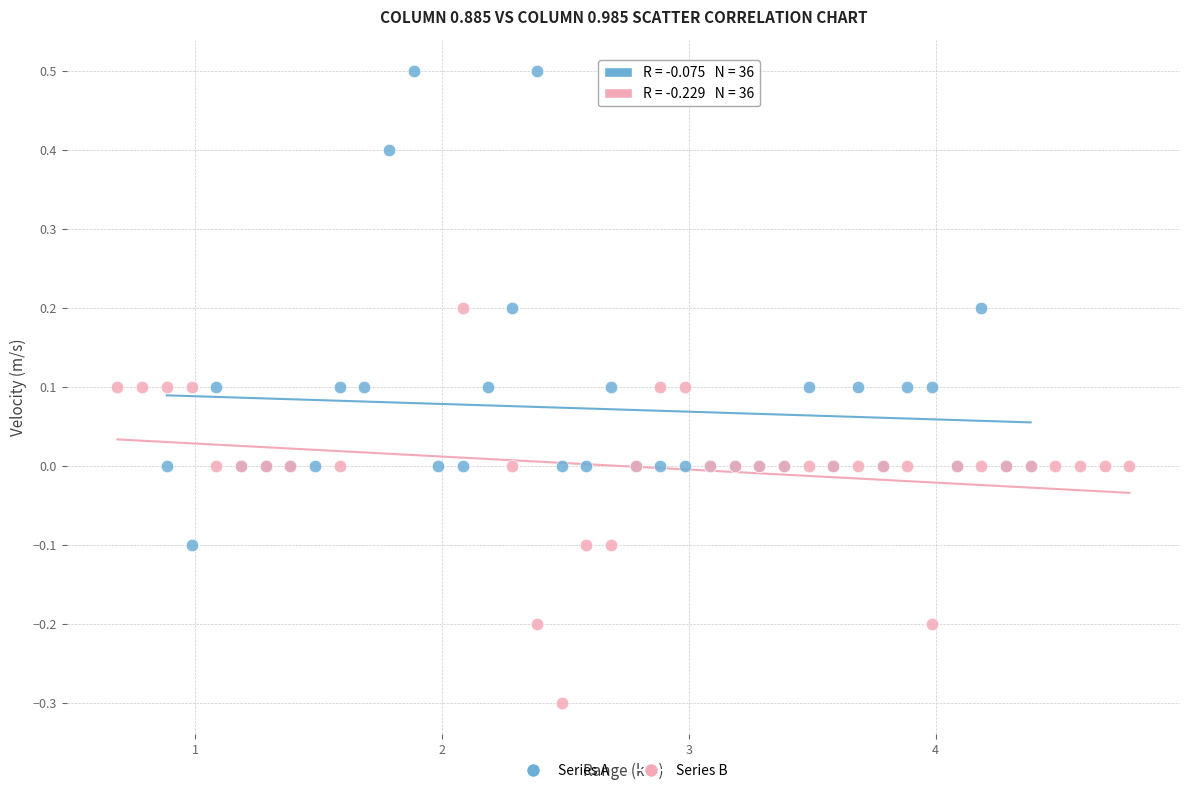

Which series reaches the maximum Y coordinate?

Series A